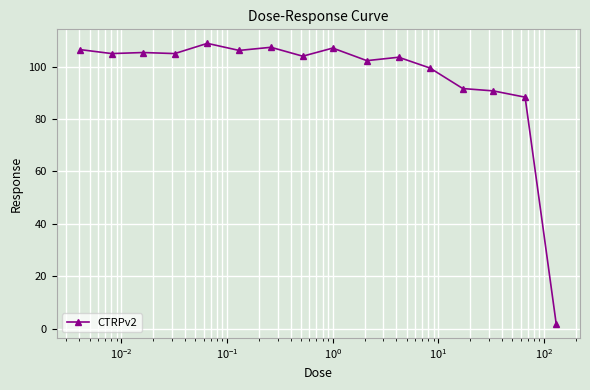

What is the difference between the maximum and minimum values?

107.1